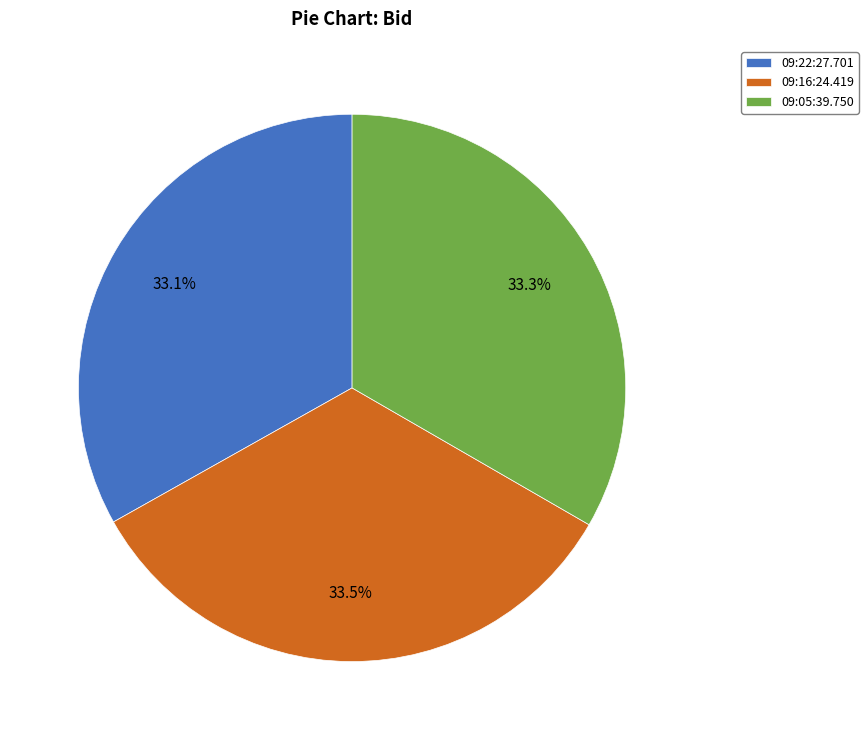

Is 09:16:24.419 the majority of the pie?

No